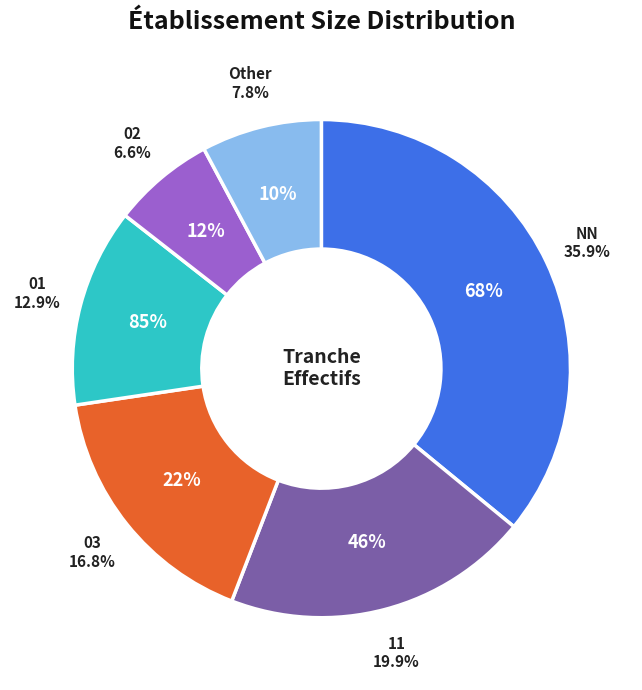

What is the largest slice in the pie chart?

NN